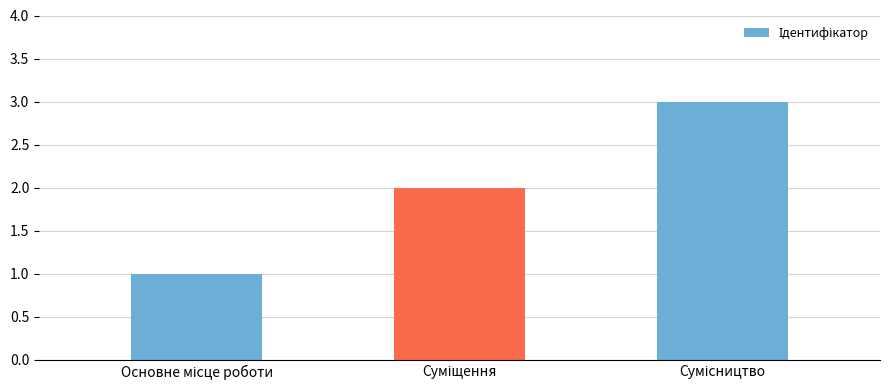

What is the maximum value shown in the chart?

3